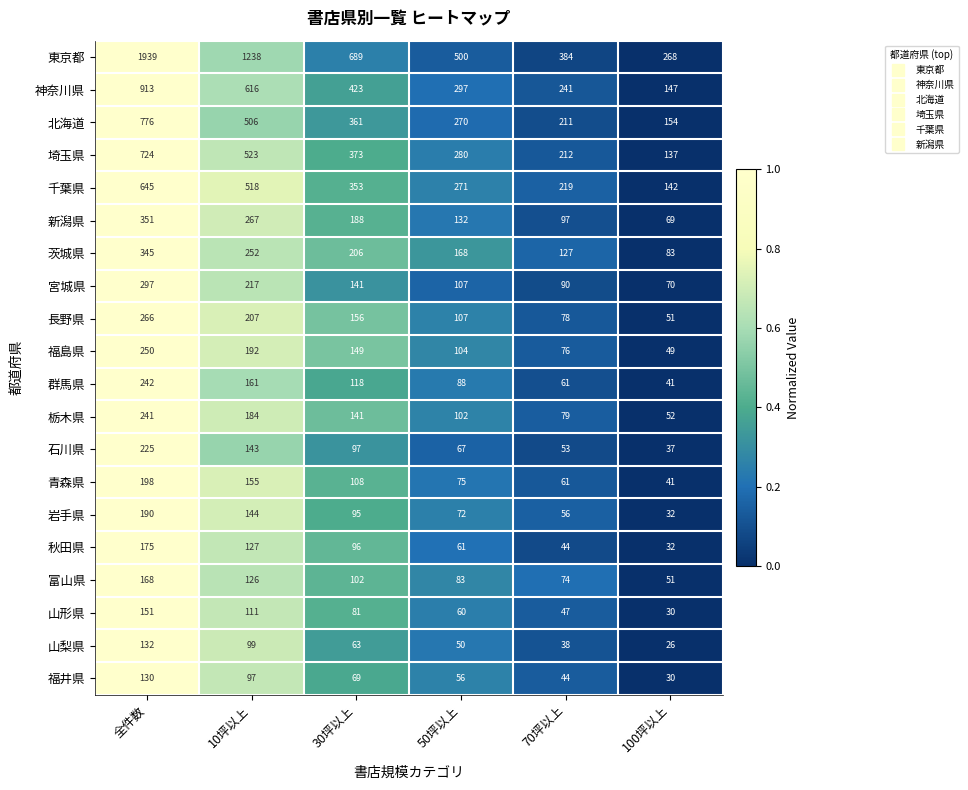

Which series has the largest total across all categories?

東京都